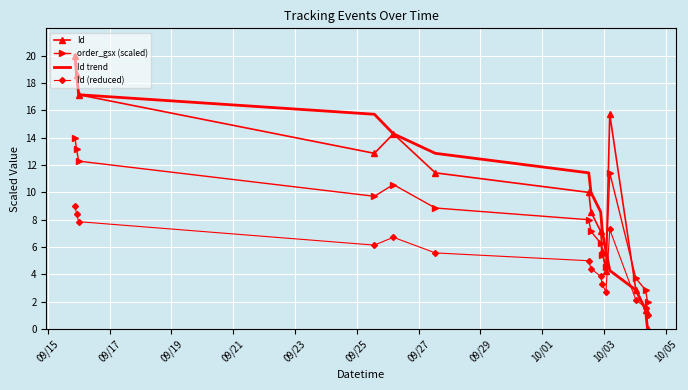

What is the average value of the Id series?

10.0